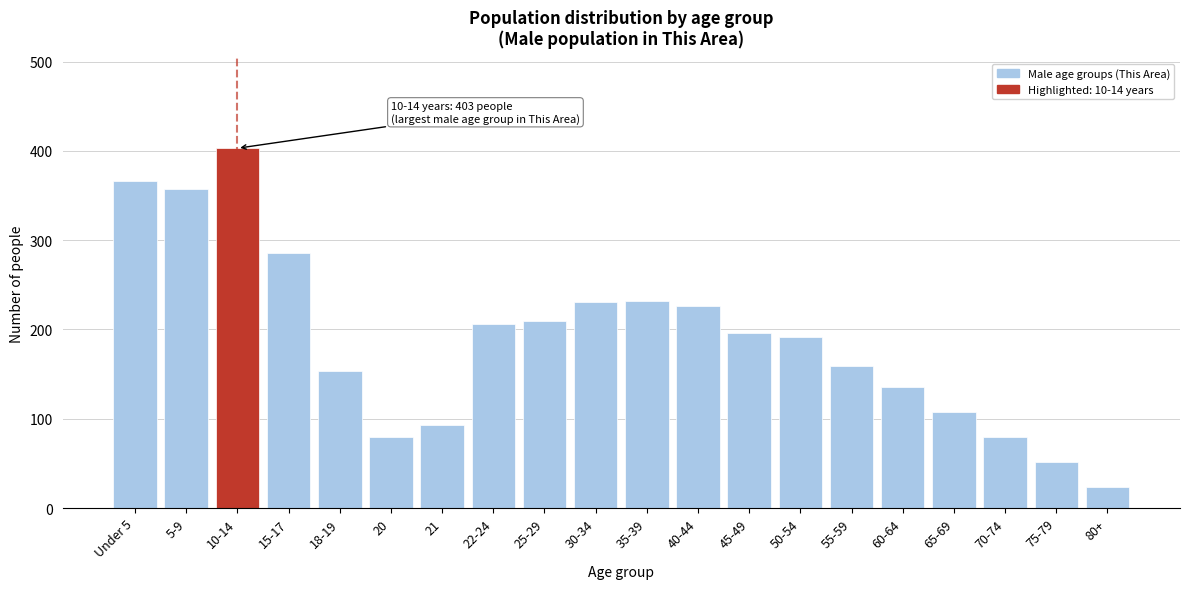

The chart shows a value of 192 at 50-54. True or false?

True